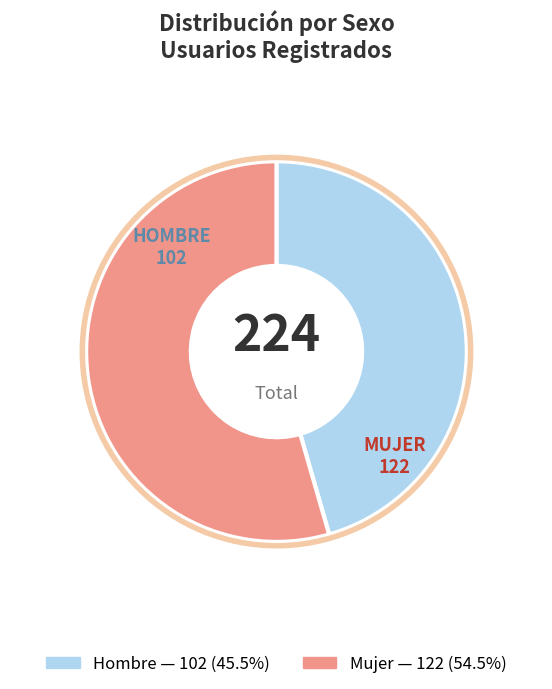

Which category accounts for the majority?

Mujer